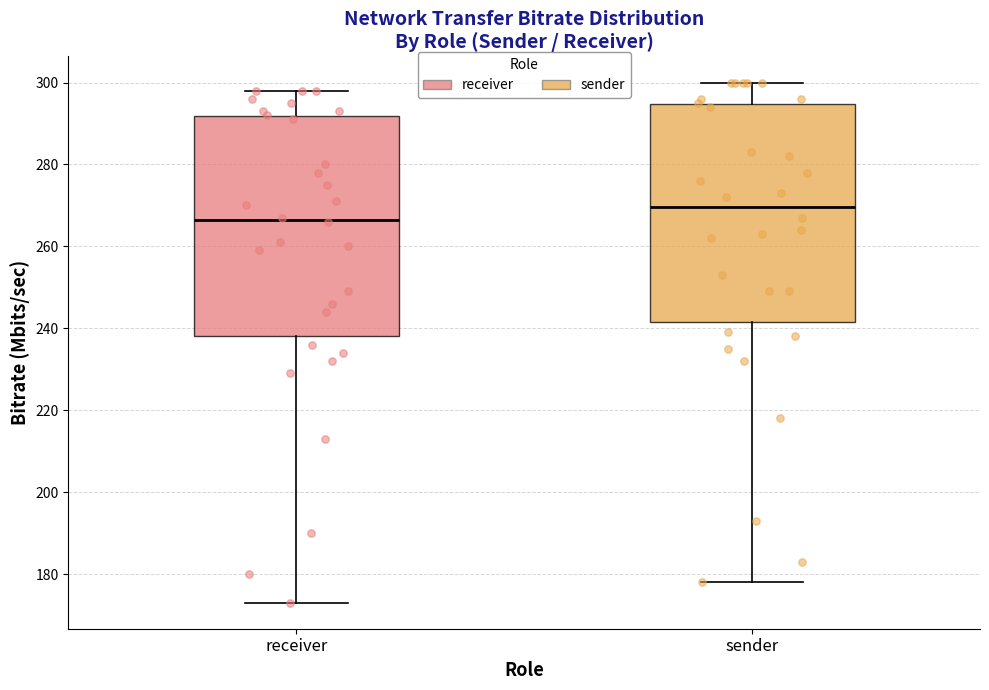

Reading left to right, read every box against the y-axis: the position of its median line, the range the box covers, and the ends of its whiskers. The values are not printed on the chart, so give them approximately, as read against the axis.

receiver: median 266, box 238 to 292, whiskers 174 to 298
sender: median 270, box 242 to 294, whiskers 178 to 300